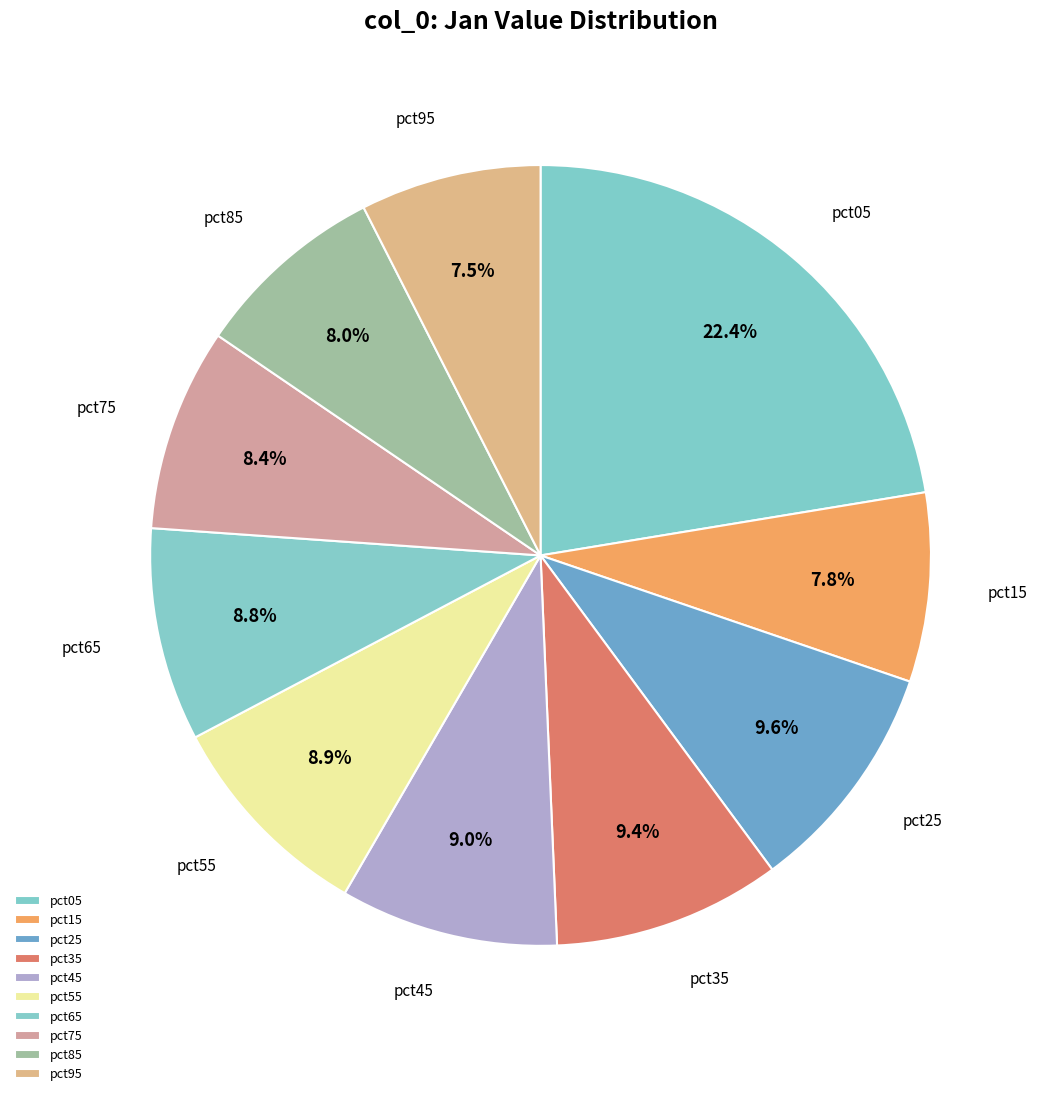

What percentage is the pct75 slice, to the nearest percent?

8%